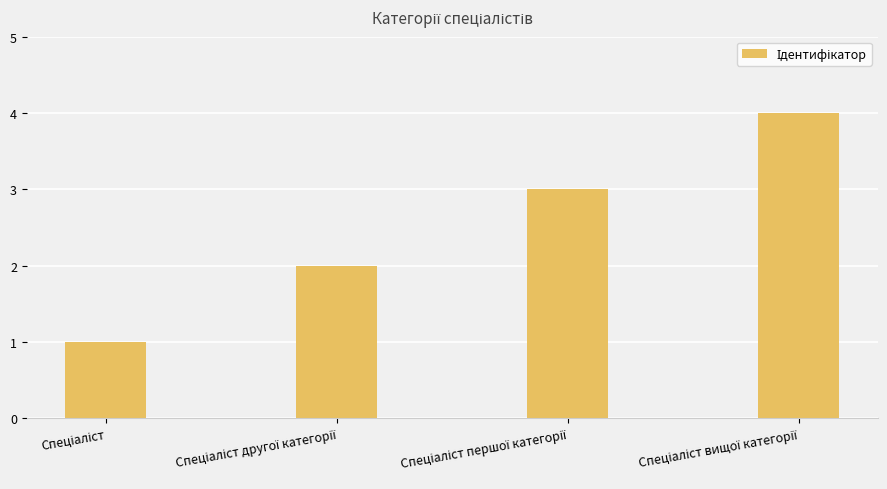

How many values are below 3?

2